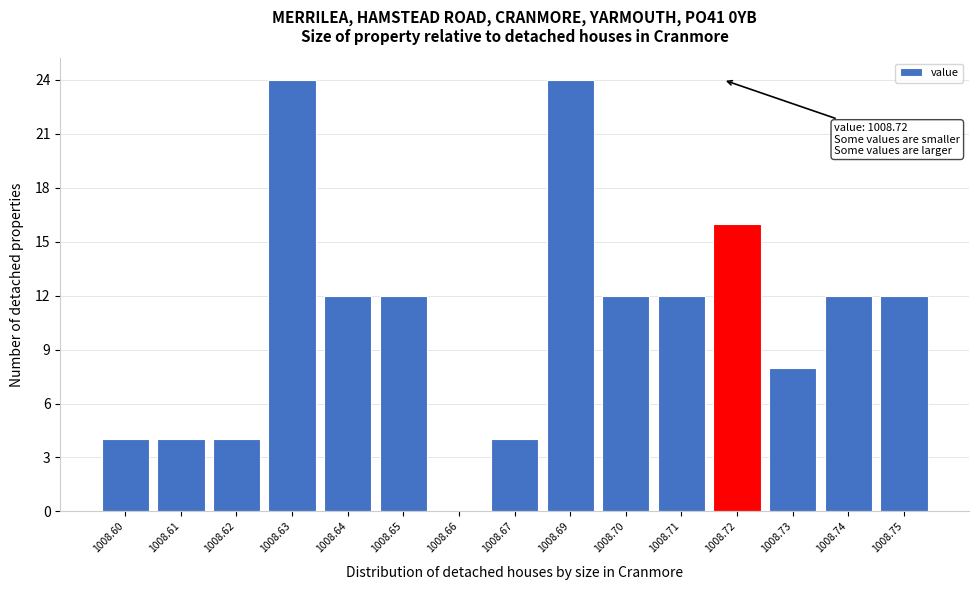

Reading left to right, transcribe all the data shown in this chart.

1008.60=4	1008.61=4	1008.62=4	1008.63=24	1008.64=12	1008.65=12	1008.66=0	1008.67=4	1008.69=24	1008.70=12	1008.71=12	1008.72=16	1008.73=8	1008.74=12	1008.75=12